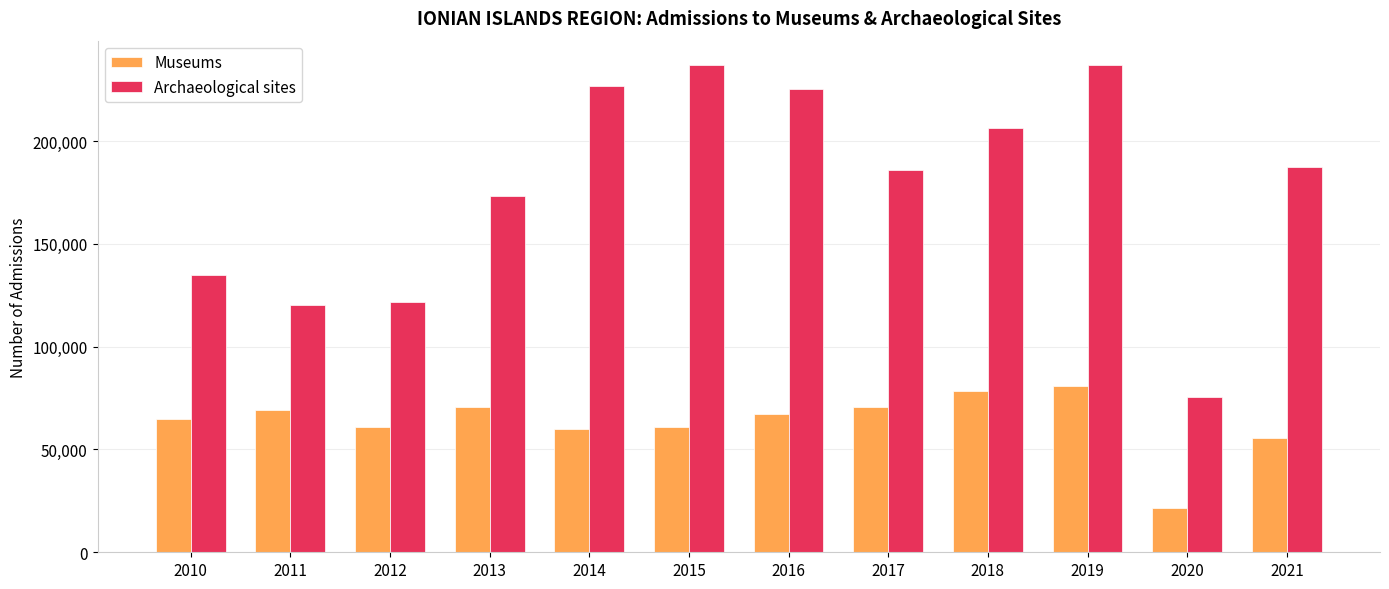

True or false: Museums has a value of 96634 at 2013.

False